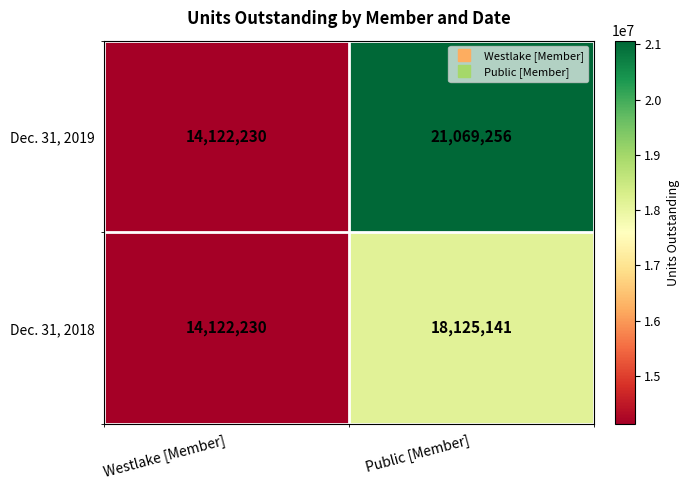

What is the sum of the Dec. 31, 2018 values at Westlake [Member] and Public [Member]?

32247371